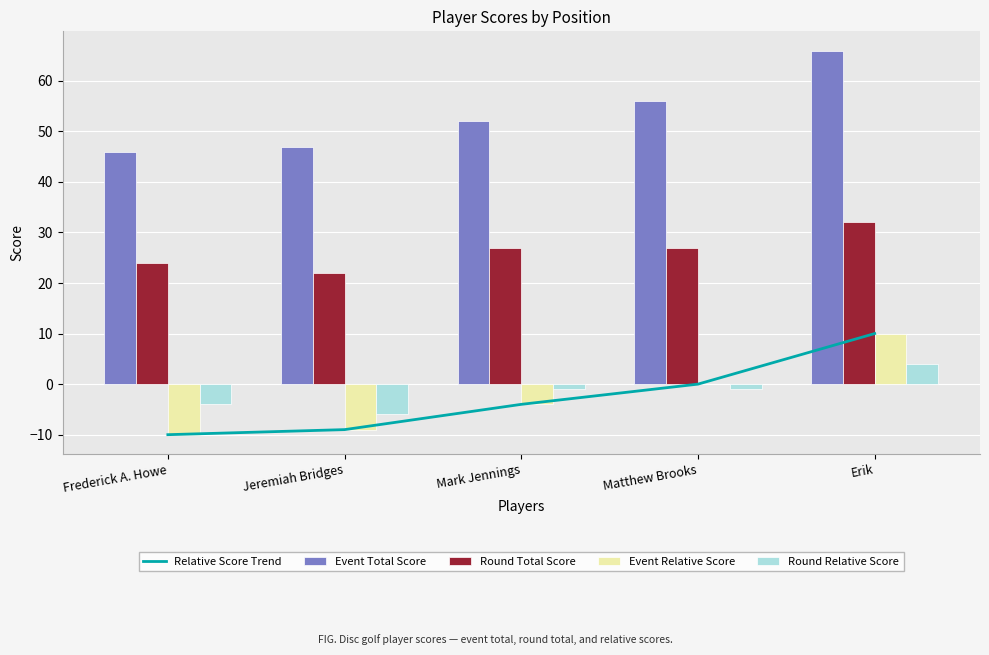

What is the spread (max minus min) of values at Mark Jennings?

56